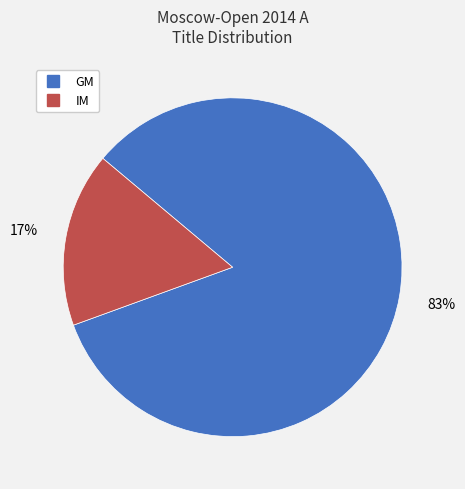

To the nearest percent, what is the average slice percentage?

50%